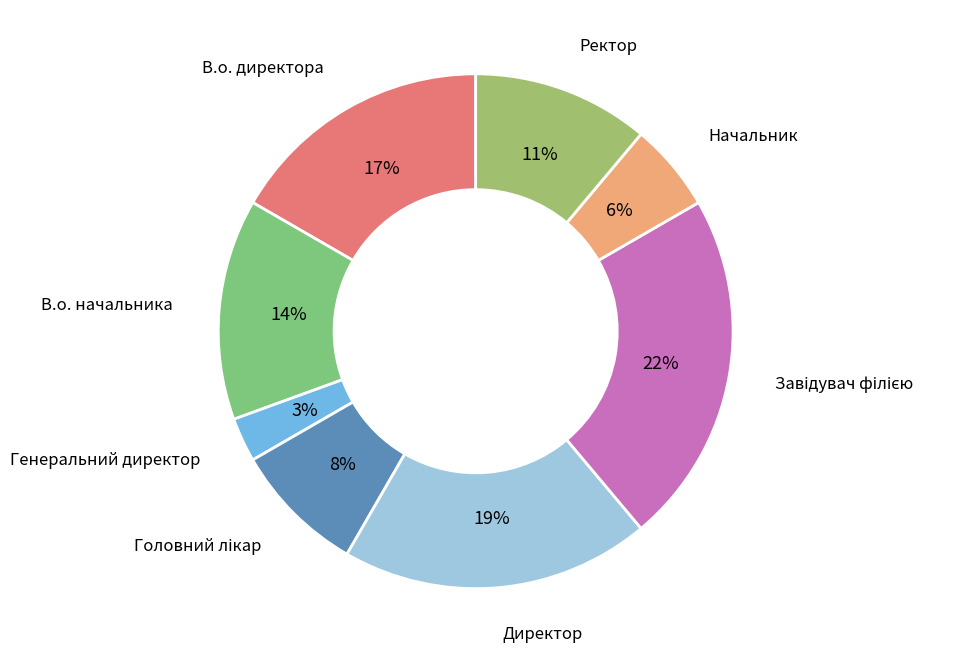

What percentage is the Начальник slice, to the nearest percent?

6%